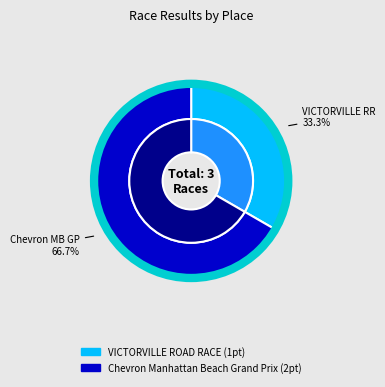

What is the change in value from VICTORVILLE ROAD RACE to Chevron Manhattan Beach Grand Prix?

+1